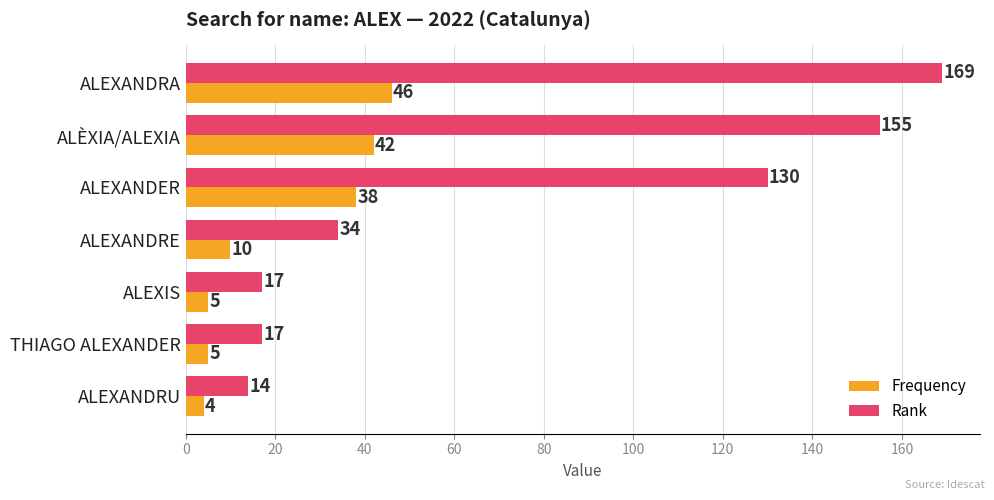

What is the sum of all Frequency values?

150